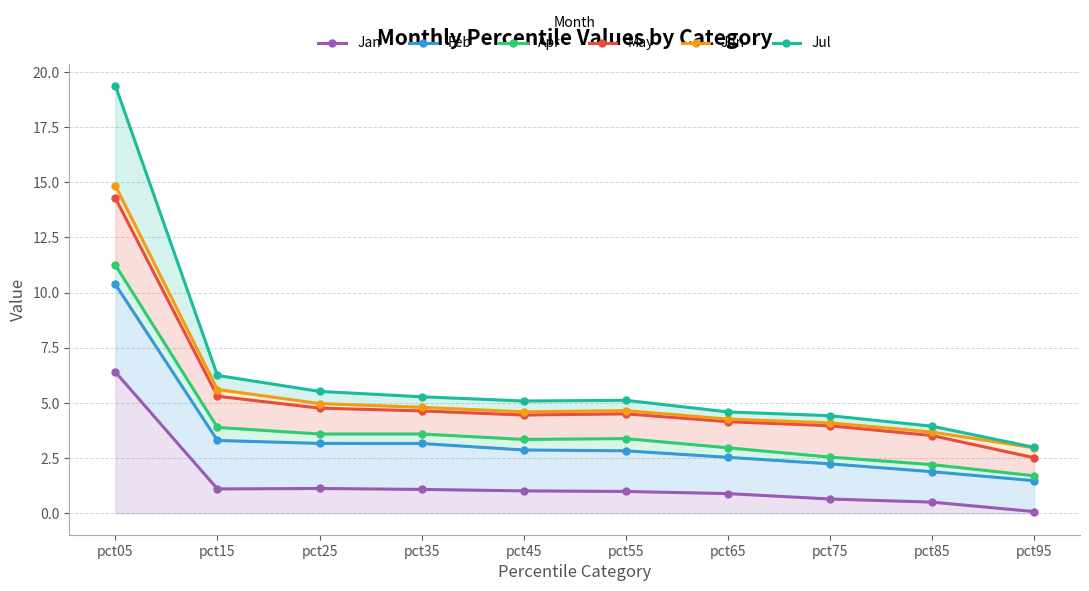

At which label is May closest to 8?

pct15